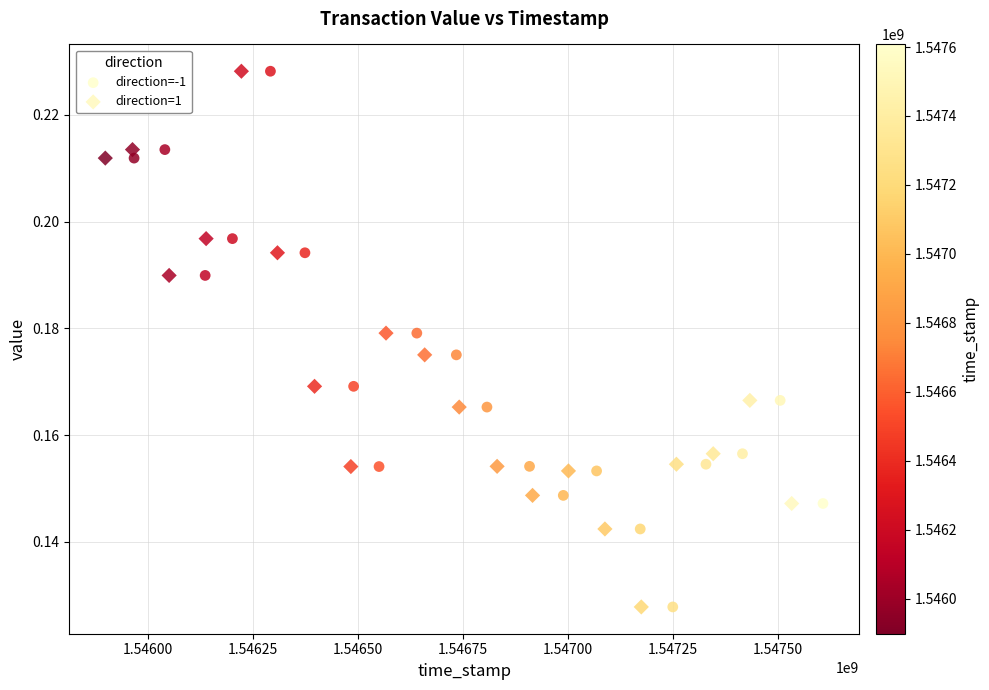

What are all the series names shown in the legend?

direction=-1, direction=1